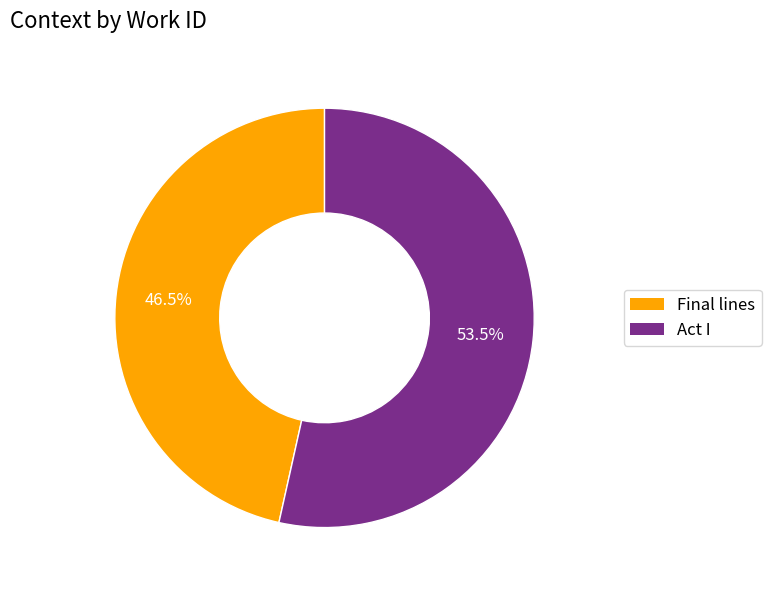

True or false: Final lines accounts for 61% of the total.

False